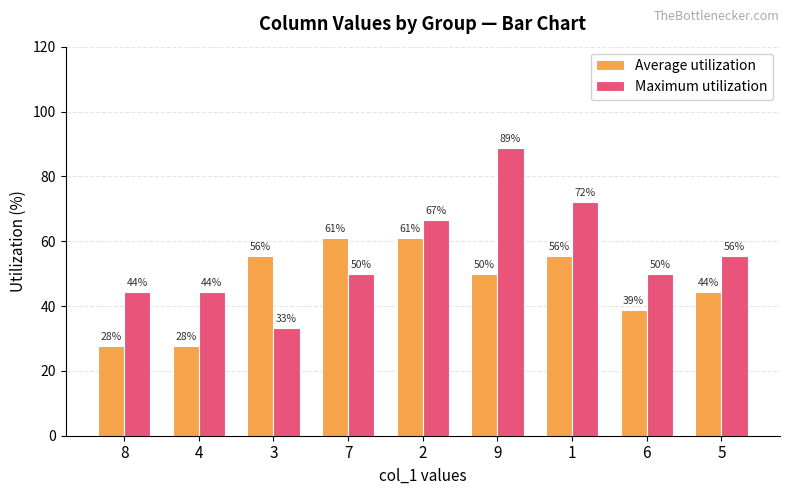

Rank the series by their maximum value, from lowest to highest.

Average utilization, Maximum utilization